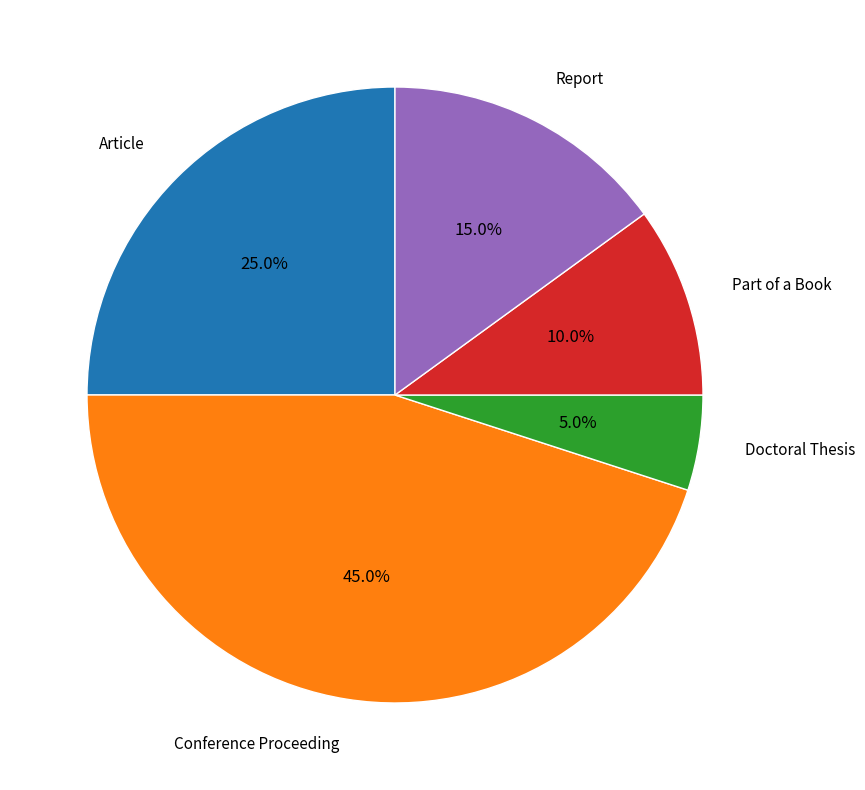

To the nearest percent, what portion does Conference Proceeding represent?

45%